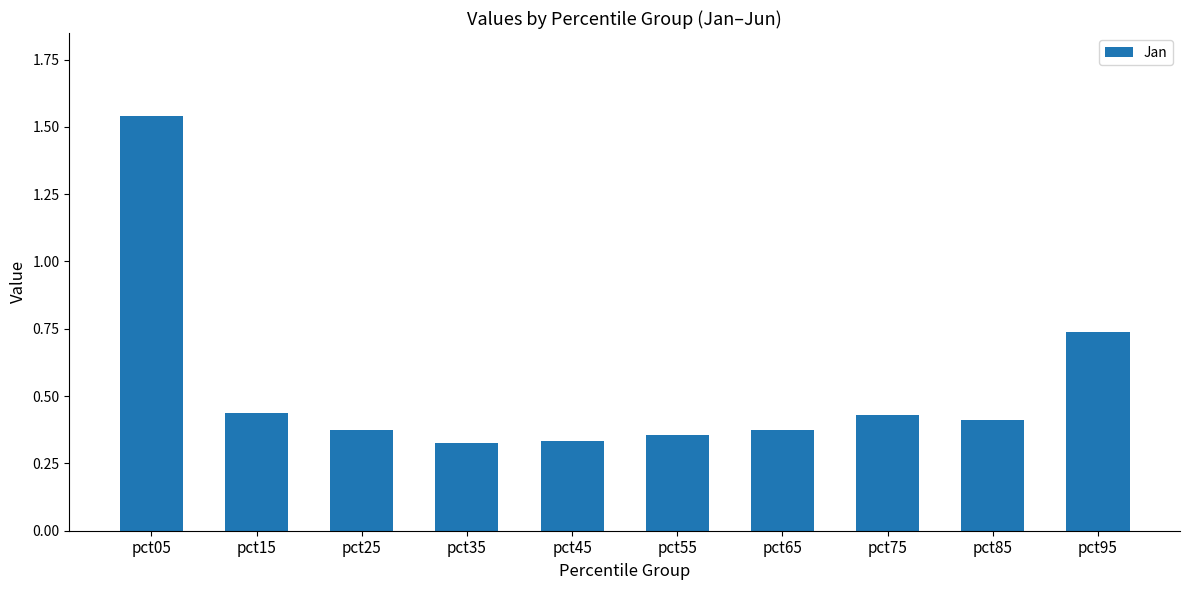

What is the difference between the maximum and minimum values?

1.2